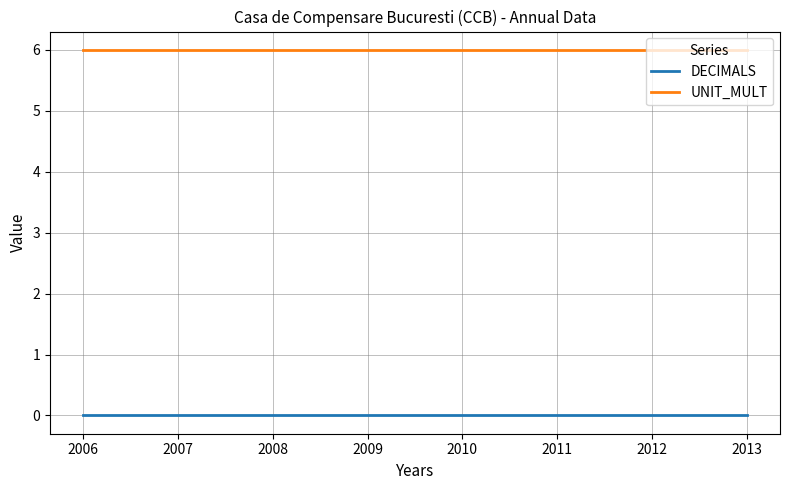

What is the difference between the highest and lowest values at 2007?

6